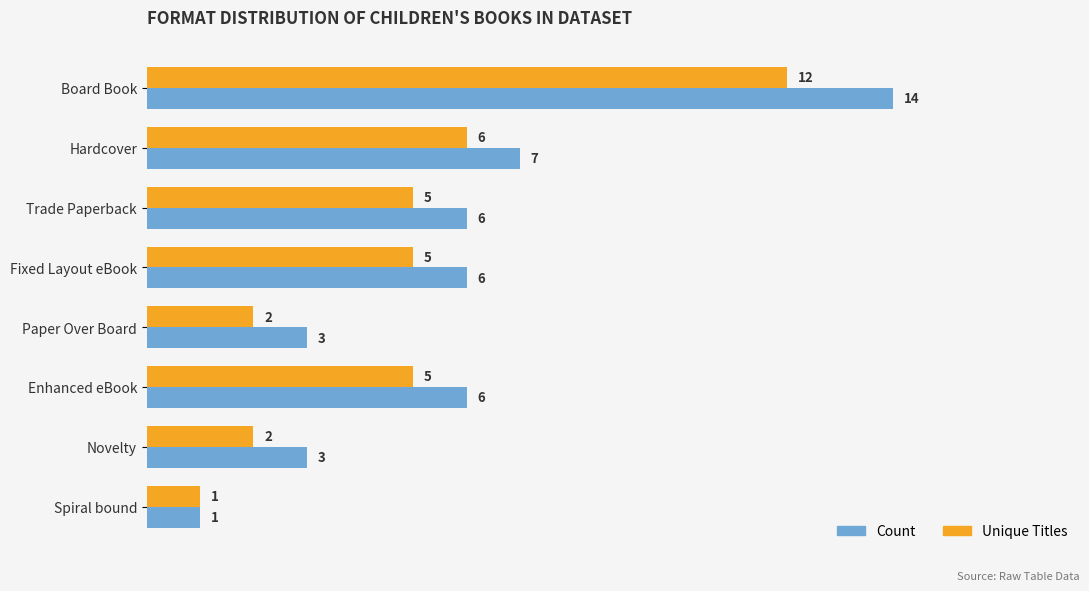

List the series in order of their peak value, lowest first.

Unique Titles, Count